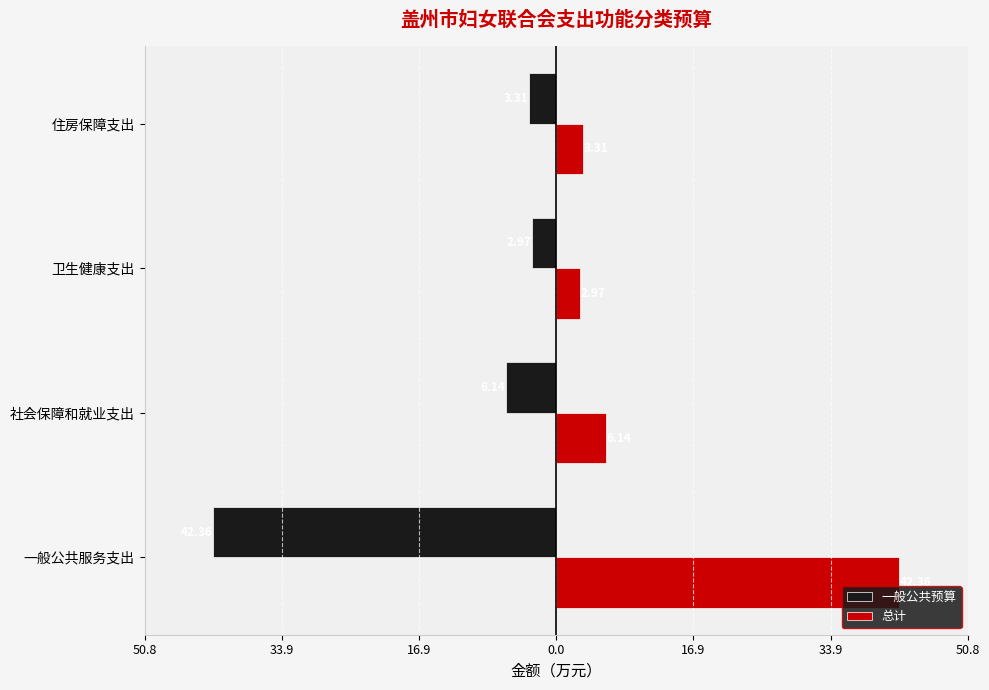

What are all the series names shown in the legend?

一般公共预算, 总计